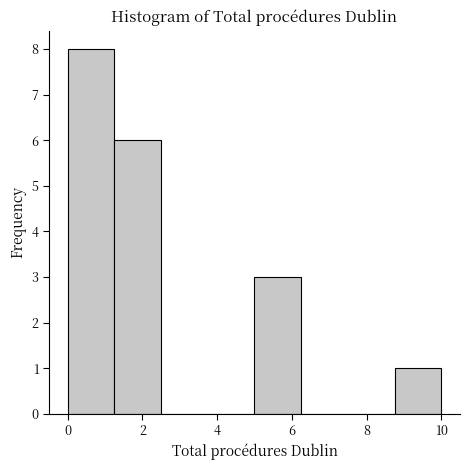

Reading left to right, list every bar in this chart as the range it spans on the x-axis followed by its height. Neither the bar edges nor the heights are printed on the chart, so give them approximately, as read against the axes.

0.00 to 1.25: 8
1.25 to 2.50: 6
2.50 to 3.75: 0
3.75 to 5.00: 0
5.00 to 6.25: 3
6.25 to 7.50: 0
7.50 to 8.75: 0
8.75 to 10.00: 1